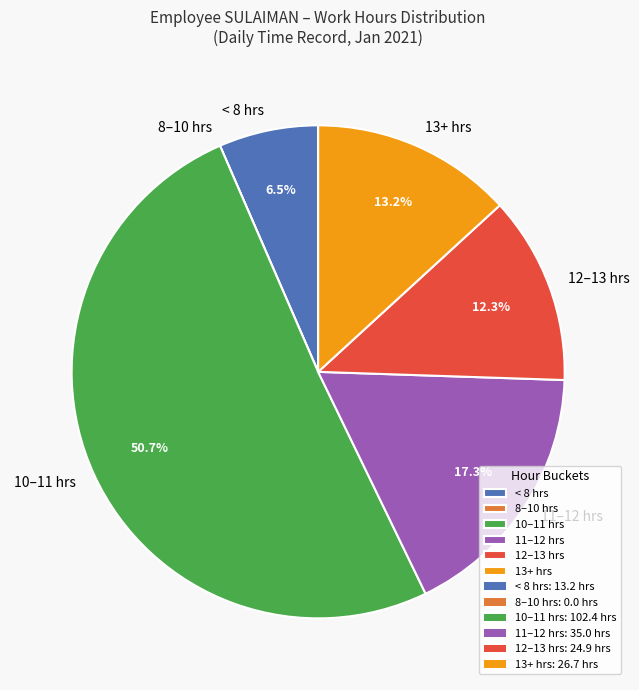

Between 10–11 hrs and 11–12 hrs, which is larger?

10–11 hrs